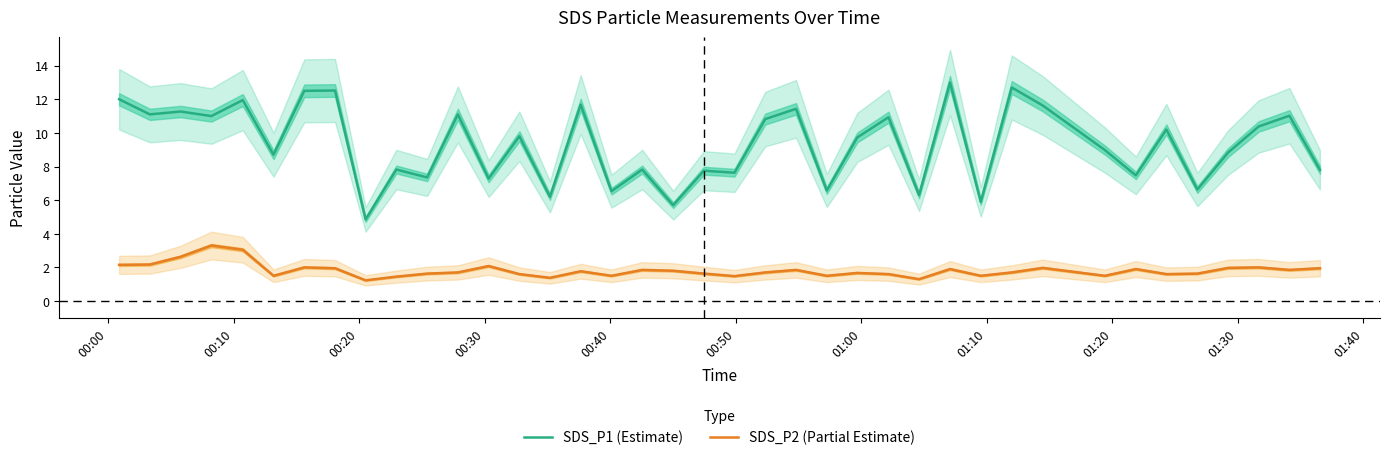

True or false: SDS_P1 (Estimate) and SDS_P2 (Partial Estimate) intersect in this chart.

False